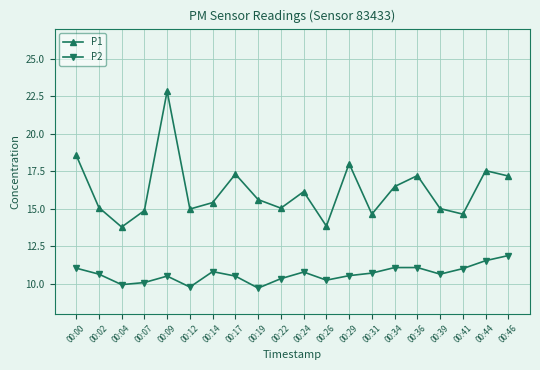

How many interior local peaks does the P1 series have?

6